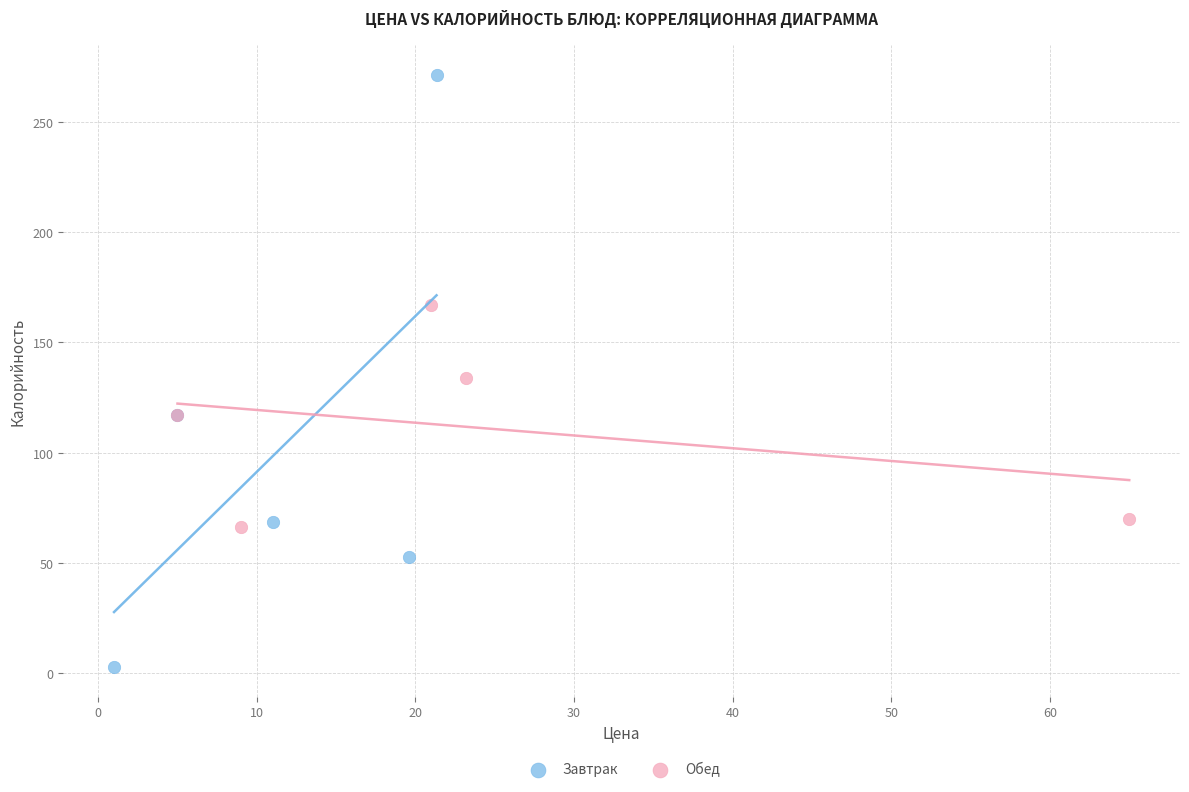

Which series reaches the minimum Y coordinate?

Завтрак